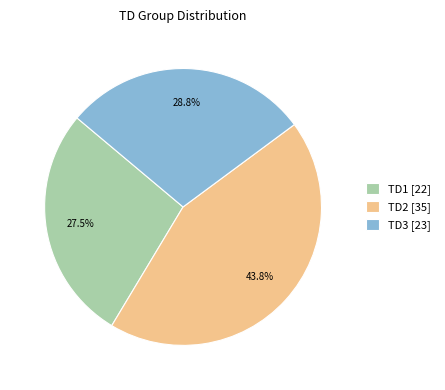

Is the sum of TD3 and TD2 greater than half?

Yes